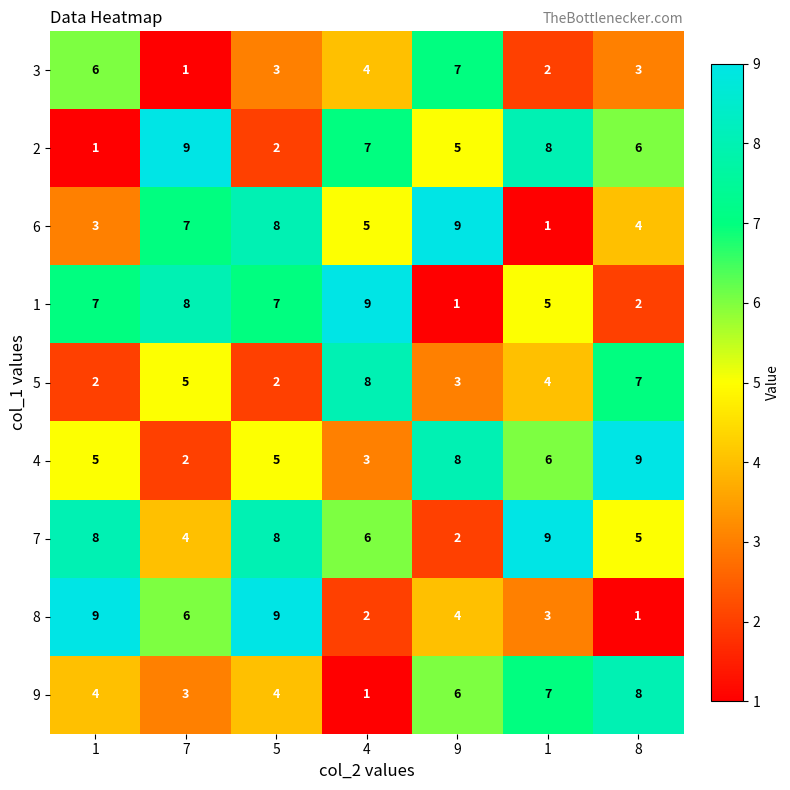

How many data points in 3 are less than 3?

2